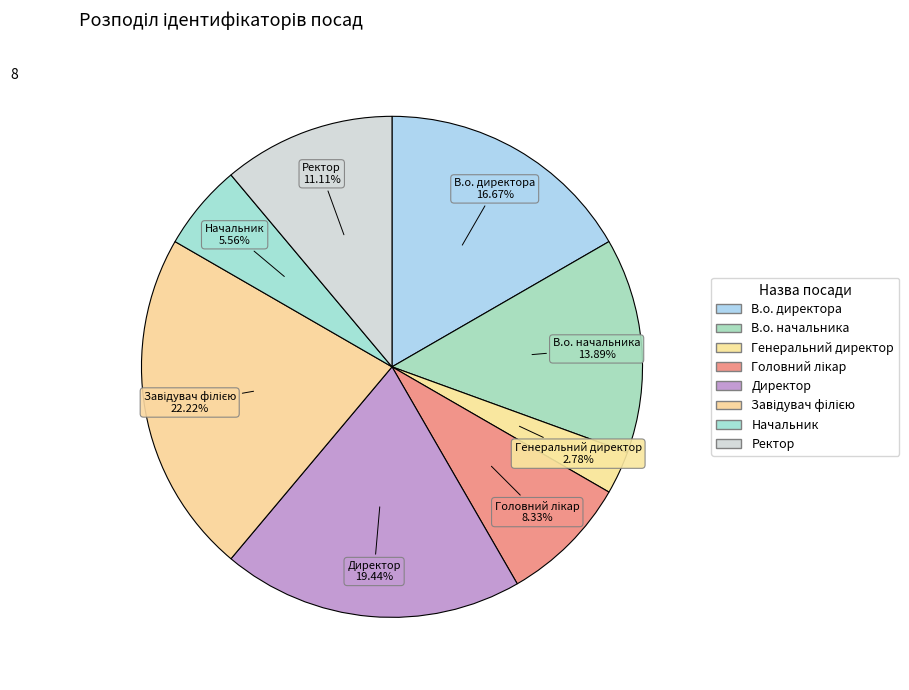

Do Начальник and В.о. начальника together represent more than half of the pie?

No